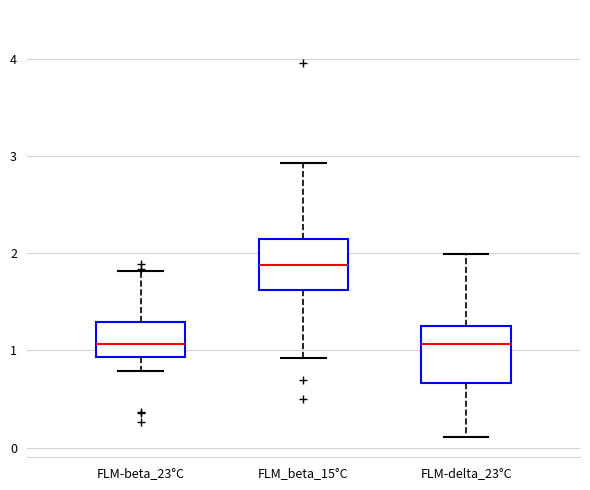

Reading left to right, read every box against the y-axis: the position of its median line, the range the box covers, and the ends of its whiskers. The values are not printed on the chart, so give them approximately, as read against the axis.

FLM-beta_23°C: median 1.1, box 0.9 to 1.3, whiskers 0.8 to 1.8
FLM_beta_15°C: median 1.9, box 1.6 to 2.1, whiskers 0.9 to 2.9
FLM-delta_23°C: median 1.1, box 0.7 to 1.3, whiskers 0.1 to 2.0